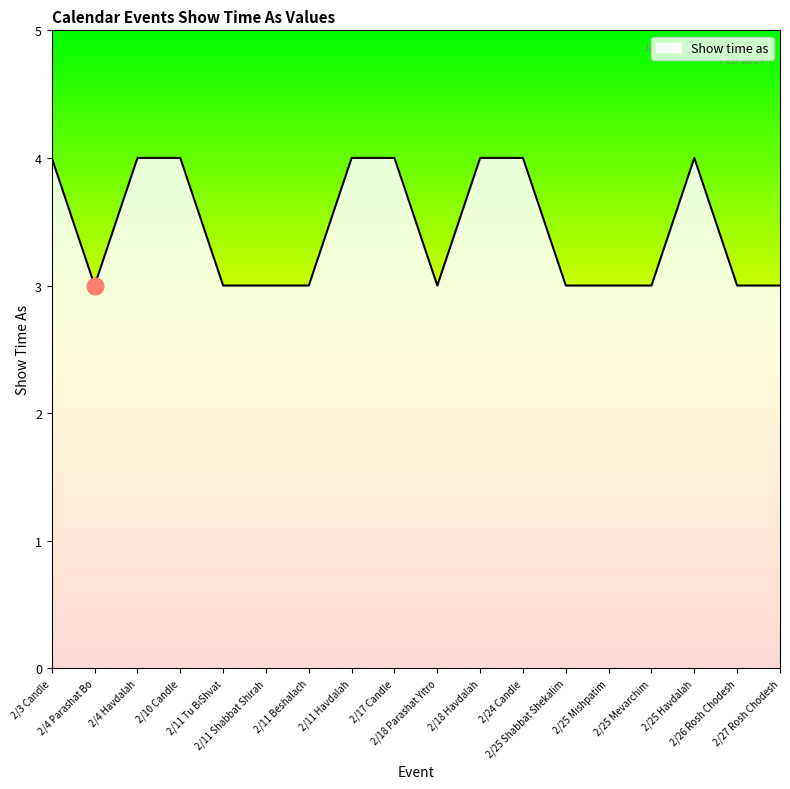

Reading left to right, extract all data points from this chart.

4	3	4	4	3	3	3	4	4	3	4	4	3	3	3	4	3	3